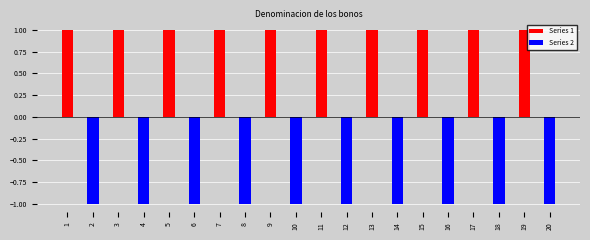

Reading right to left, list all the values displayed in this chart.

Series 1: 0	1	0	1	0	1	0	1	0	1	0	1	0	1	0	1	0	1	0	1
Series 2: -1	0	-1	0	-1	0	-1	0	-1	0	-1	0	-1	0	-1	0	-1	0	-1	0